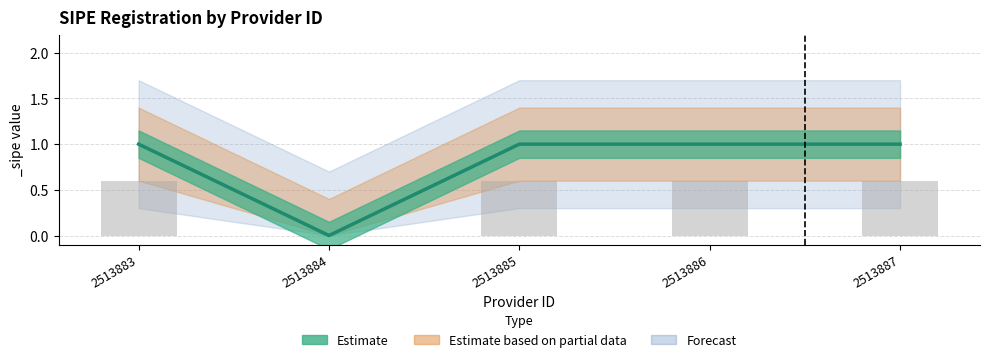

Are the bars horizontal?

No